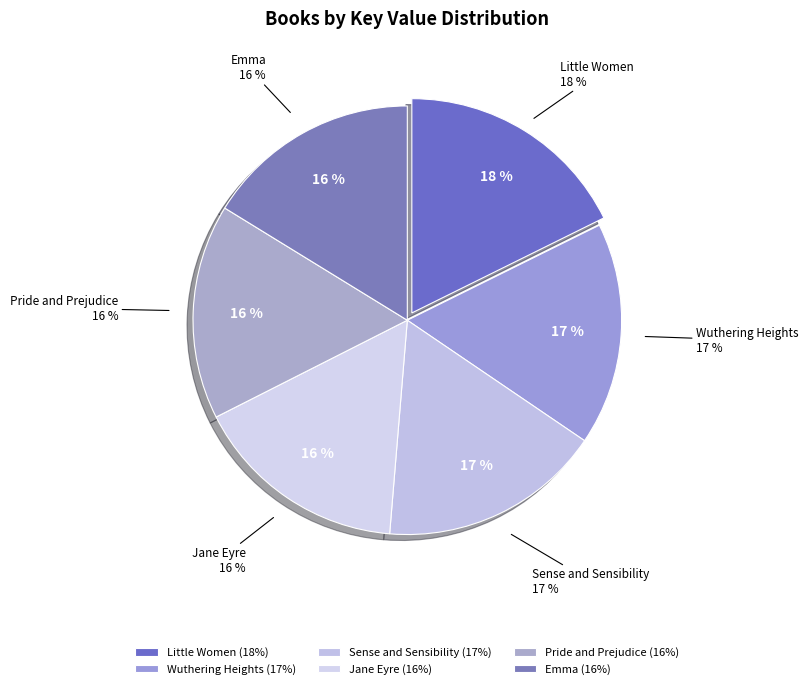

What percentage is the Wuthering Heights slice, to the nearest percent?

17%